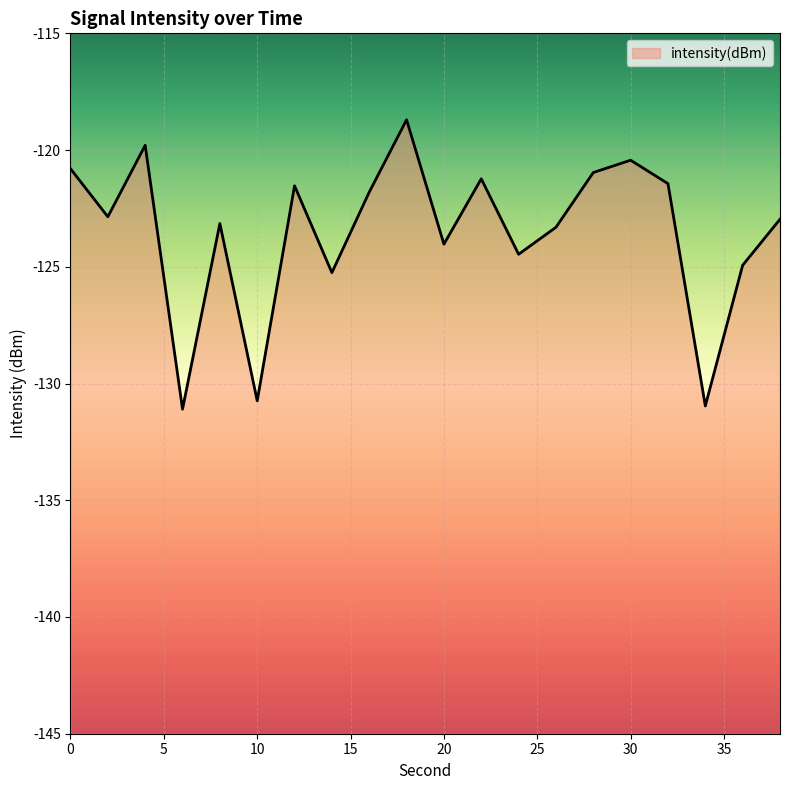

At which category does the chart reach its minimum across all series?

6